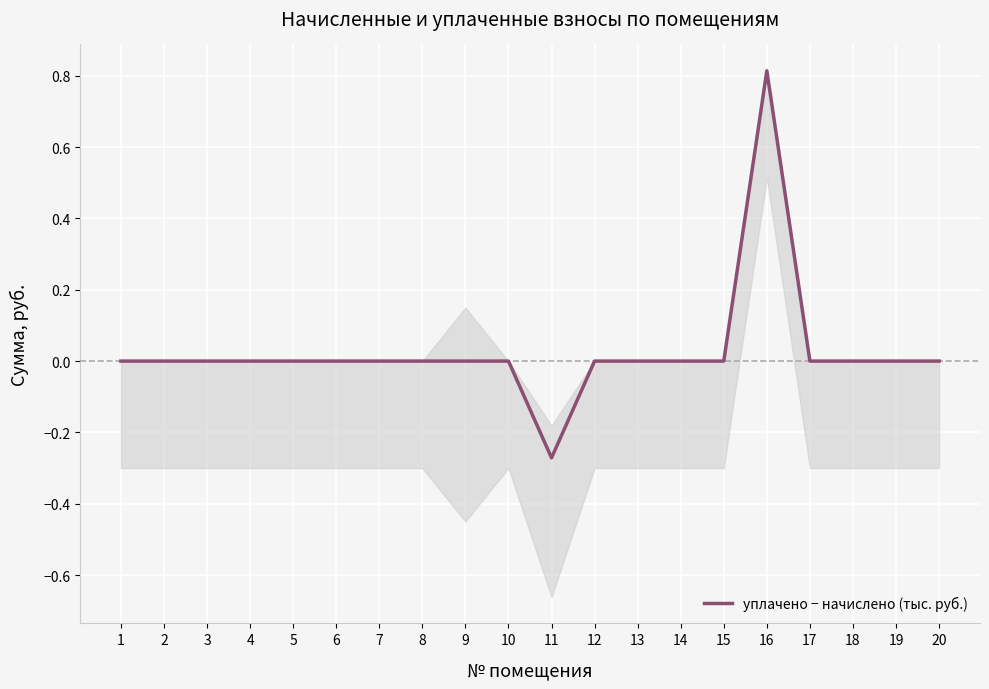

How many points are higher than both their immediate neighbors (excluding endpoints)?

1